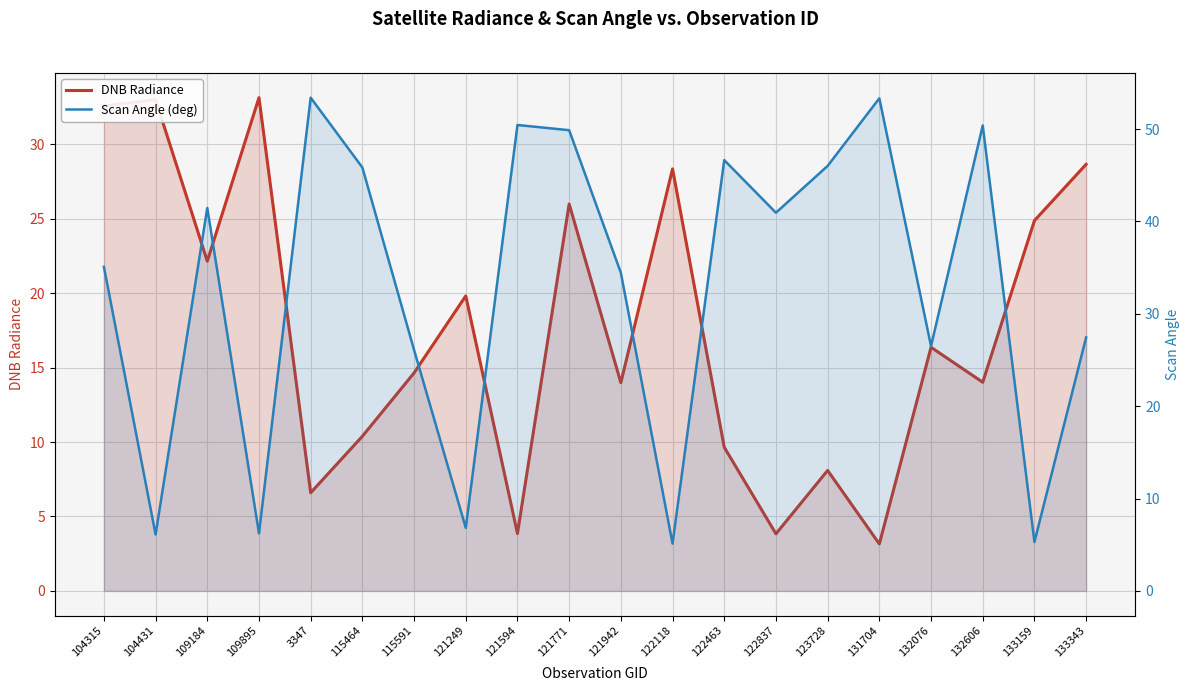

True or false: DNB Radiance has a value of 3.2 at 131704.

True